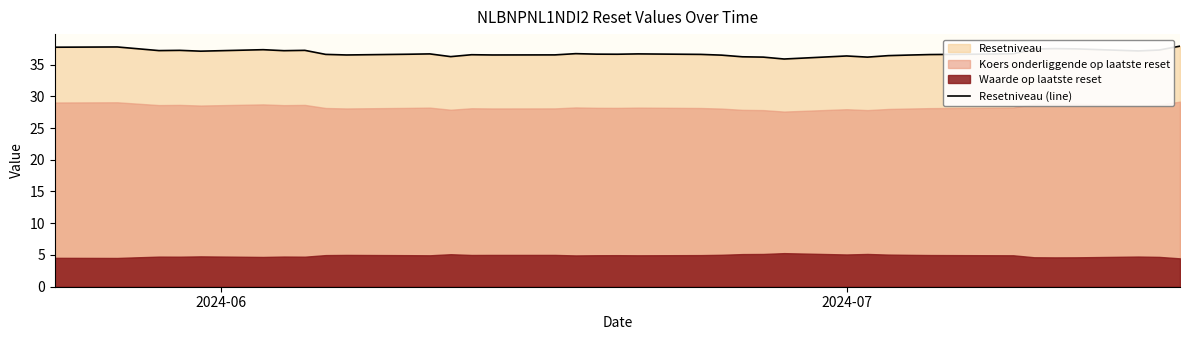

Reading right to left, extract all data points from this chart.

37.9	37.3	37.1	37.5	37.5	37.5	36.7	36.6	36.6	36.5	36.4	36.2	36.3	35.9	36.2	36.2	36.5	36.6	36.7	36.6	36.6	36.7	36.5	36.5	36.5	36.2	36.7	36.6	36.5	36.6	37.2	37.2	37.3	37.1	37.2	37.2	37.5	37.8	37.7